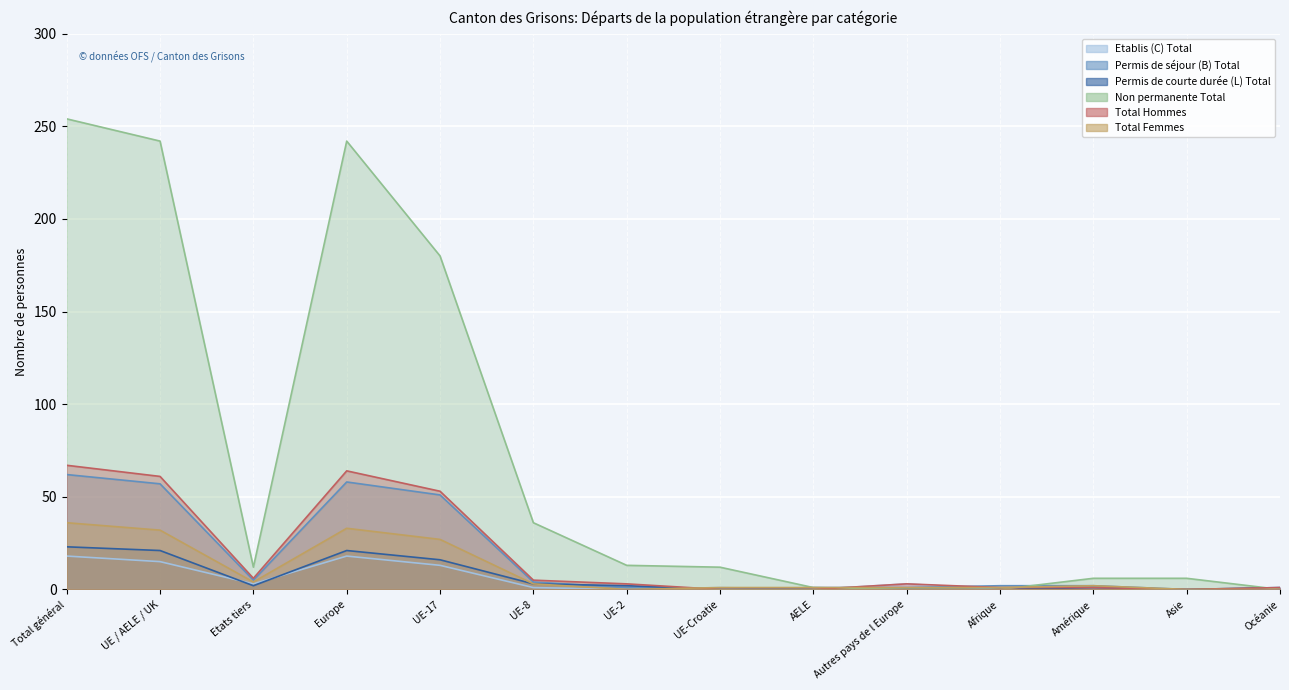

Is it true that Etablis (C) Total equals 1 at UE-8?

True